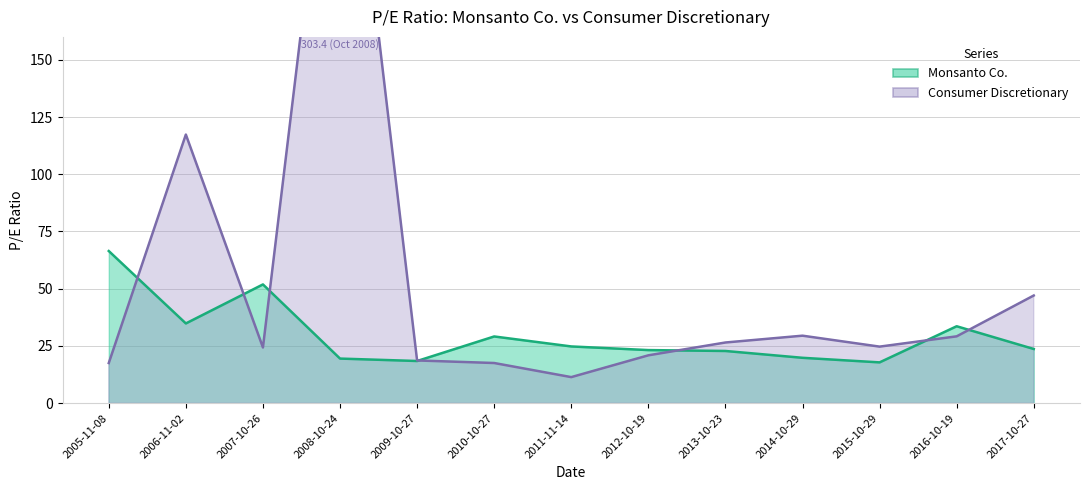

At which category does Monsanto Co. reach its first local peak?

2007-10-26